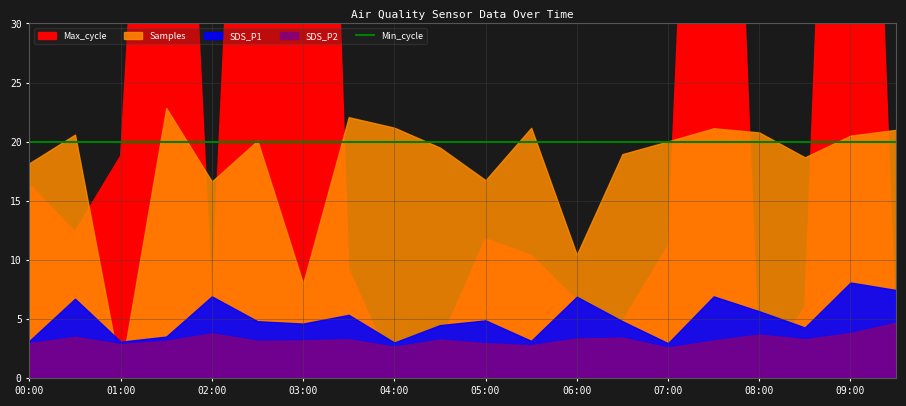

What is the label of the 17th point from the left?

08:00